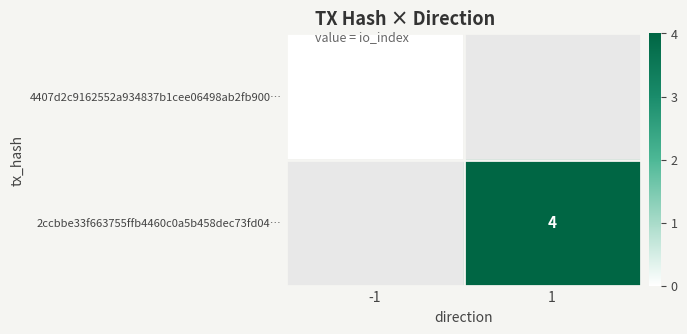

The 4407d2c9162552a934837b1cee06498ab2fb900… series shows 0.0 at -1. True or false?

True